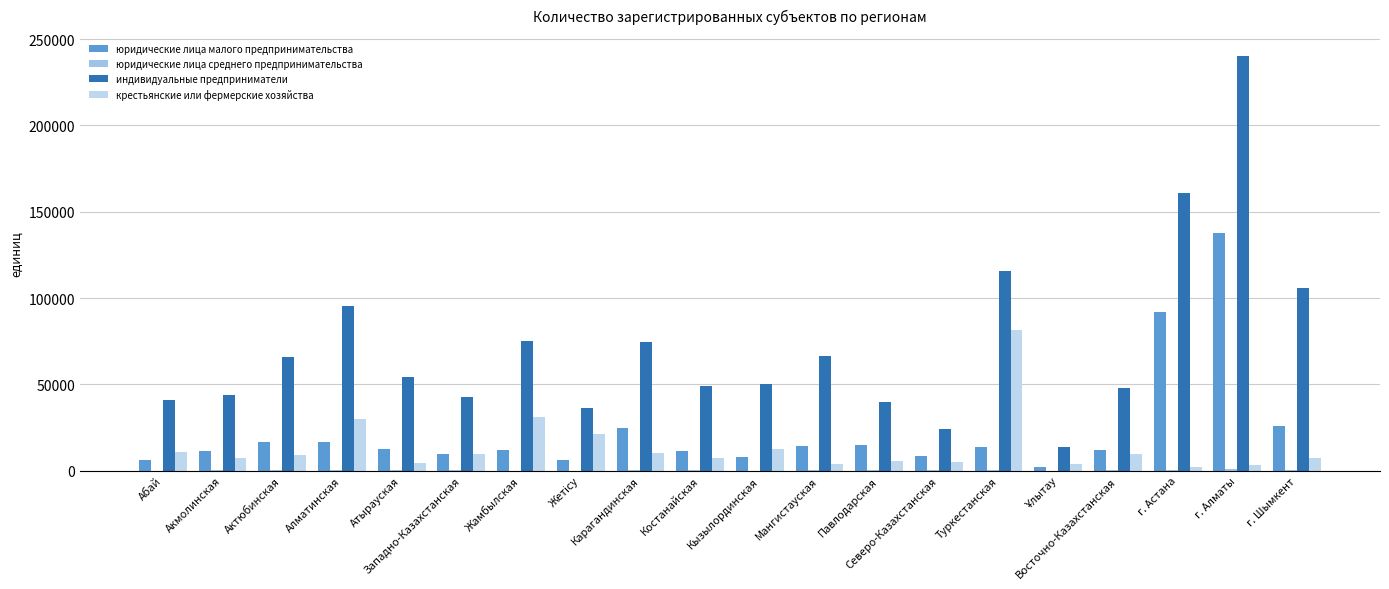

What is the minimum value for индивидуальные предприниматели?

13918